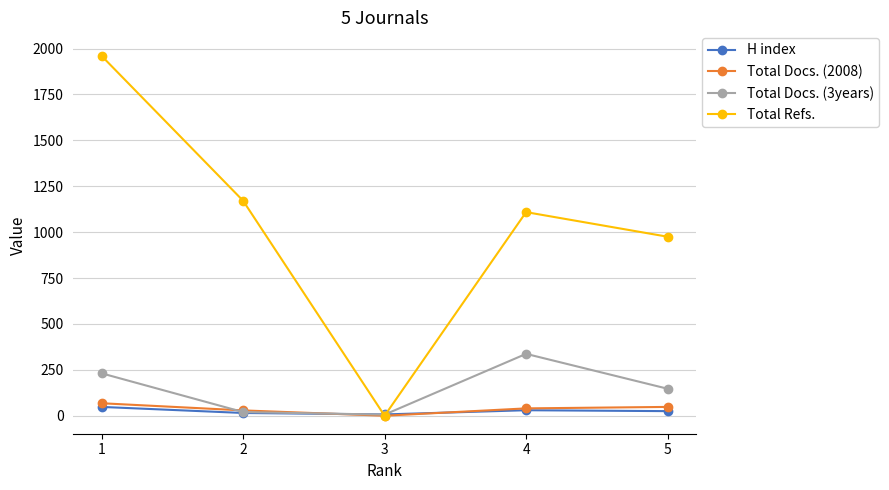

True or false: Total Refs. has more than 0 points higher than both neighbors.

True